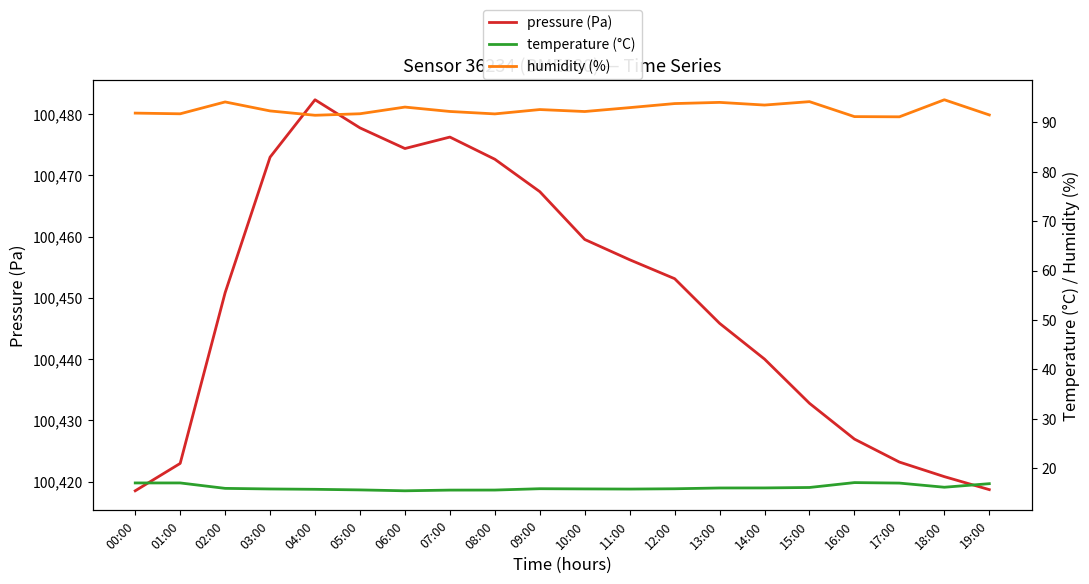

True or false: pressure (Pa) and humidity (%) intersect in this chart.

False